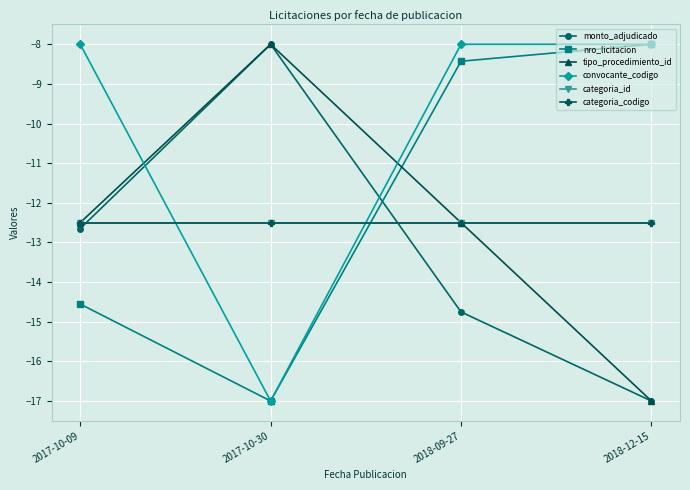

Rank the series at 2017-10-09 from lowest to highest value.

nro_licitacion, monto_adjudicado, tipo_procedimiento_id, categoria_id, categoria_codigo, convocante_codigo